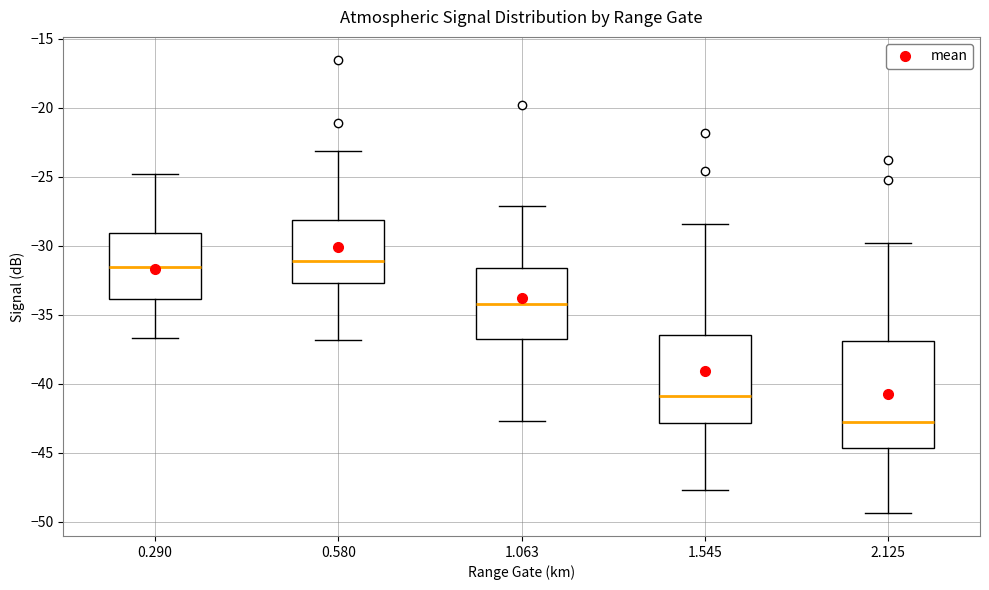

Where does the lower whisker of the box at x = 2.125 end on the y-axis? The values are not printed on the chart, so give them approximately, as read against the axis.

-49.5